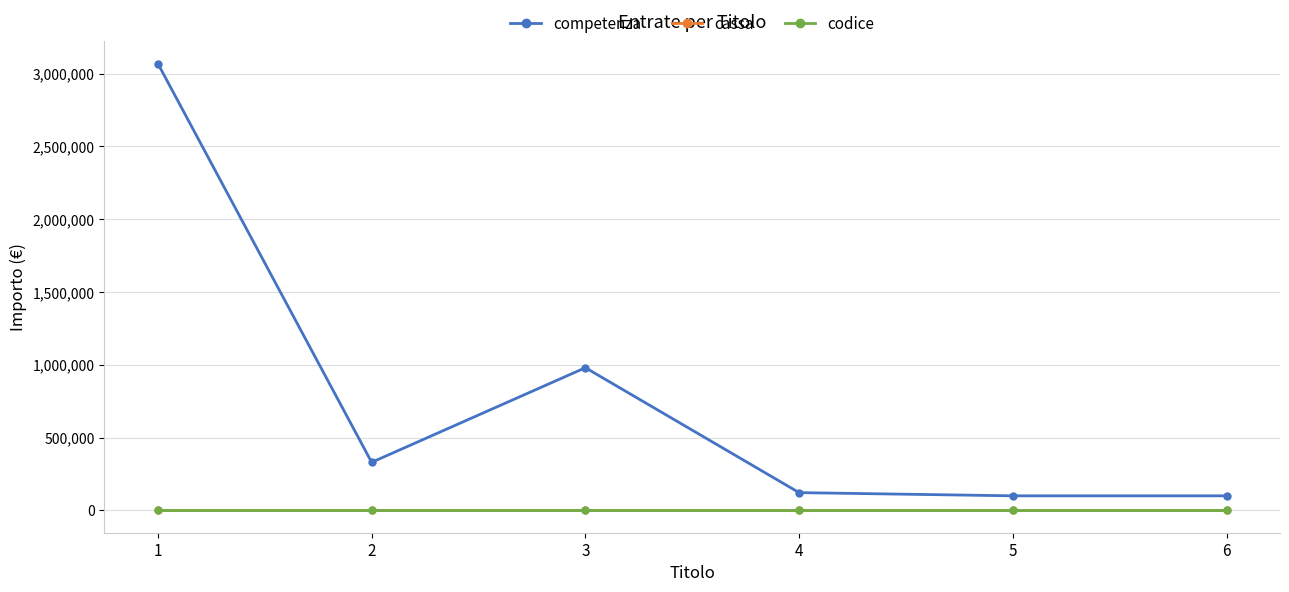

Reading left to right, list all the values displayed in this chart.

competenza: 1=3069072.2	2=330193.4	3=980205.0	4=122000.0	5=100000.0	6=100000.0
cassa: 1=0.0	2=0.0	3=0.0	4=0.0	5=0.0	6=0.0
codice: 1=0.0	2=0.0	3=0.0	4=0.0	5=0.0	6=0.0